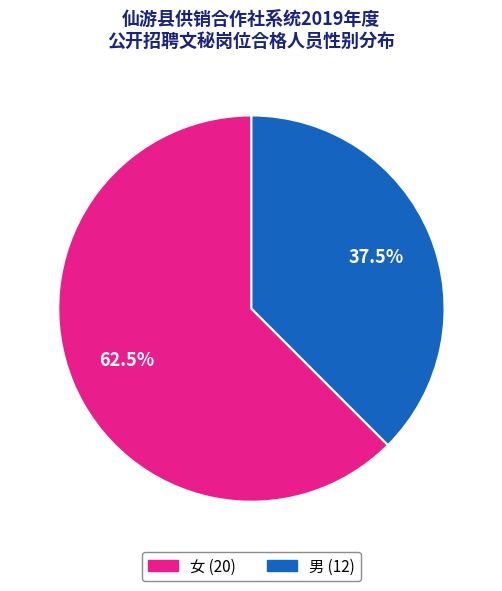

Between 男 and 女, which is larger?

女